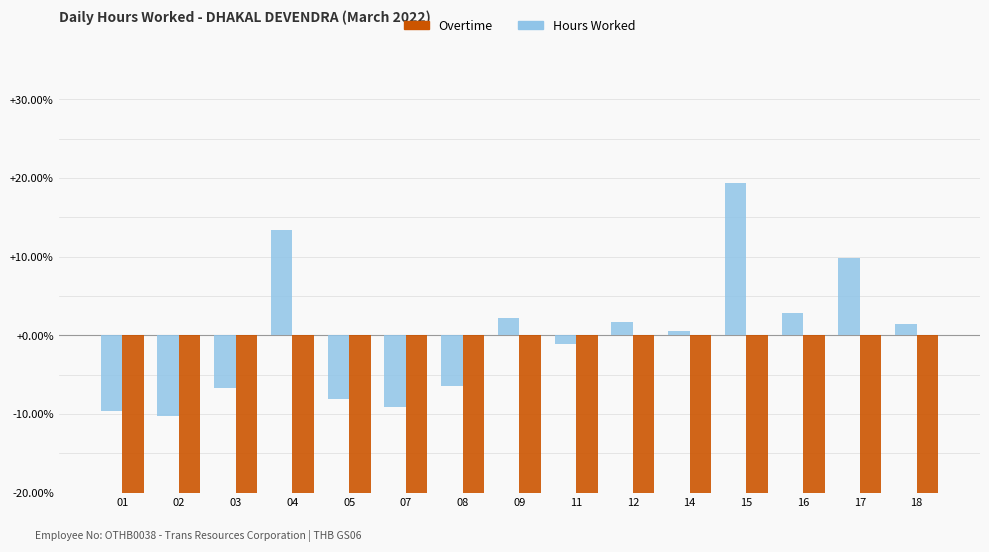

What is the value of the Hours Worked bar at the 1st from the left?

-9.6